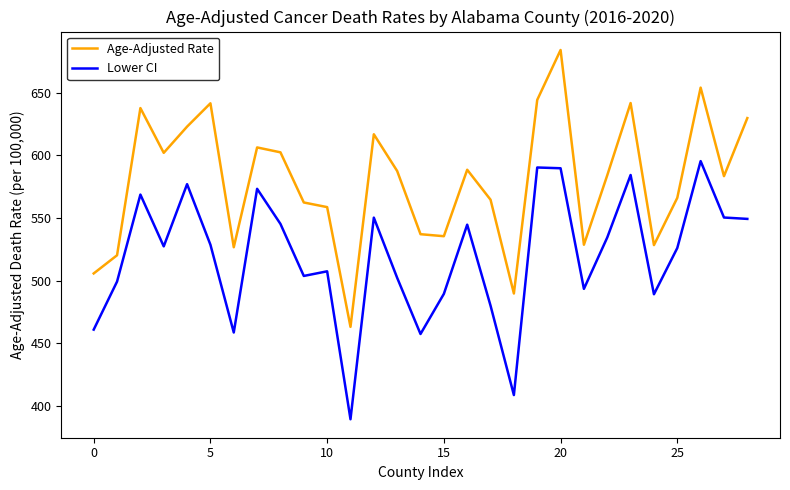

What is the minimum value shown in the chart?

389.4